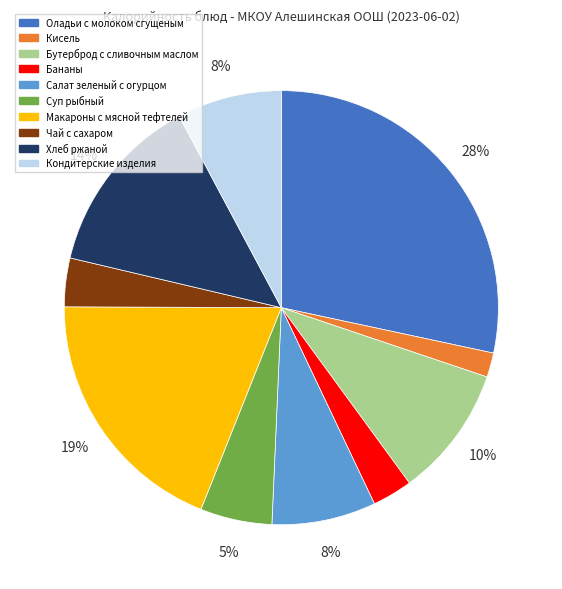

How many segments does this pie chart have?

10